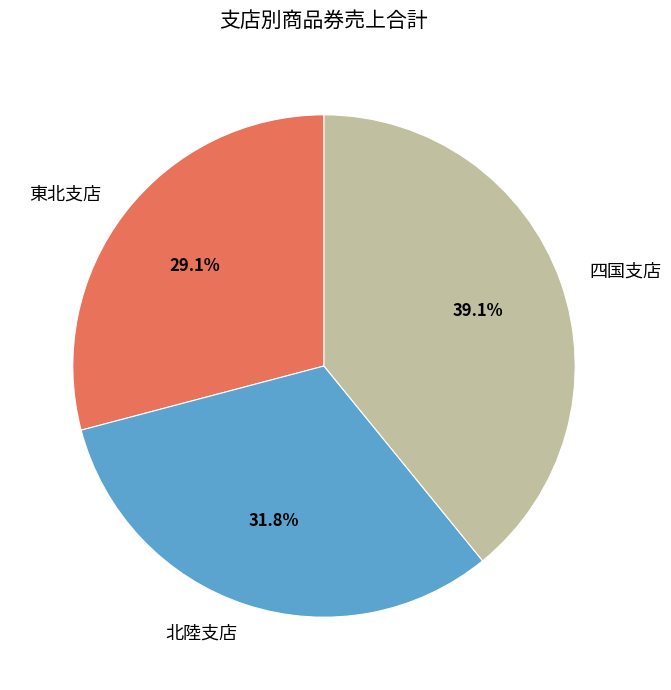

Which has a higher value, 四国支店 or 東北支店?

四国支店